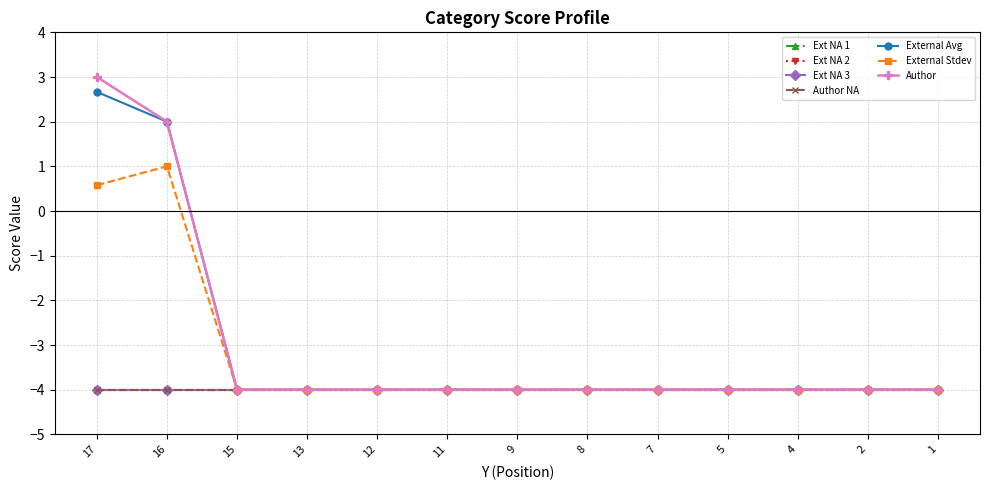

True or false: External Avg and Ext NA 1 cross at least once.

False